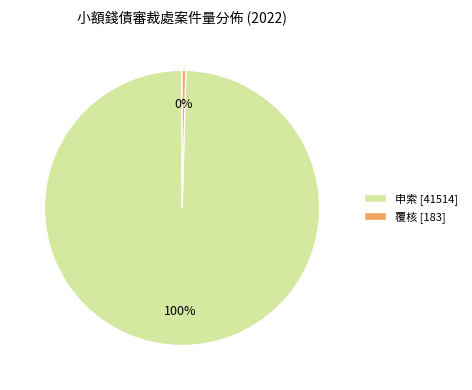

What is the smallest slice in the pie chart?

覆核